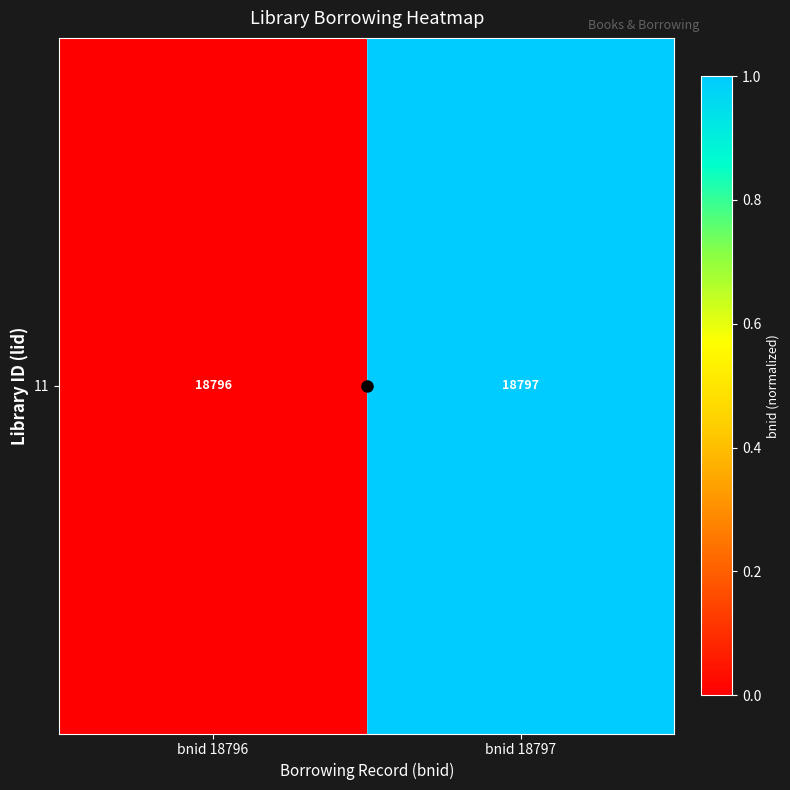

How many positive values are there?

1